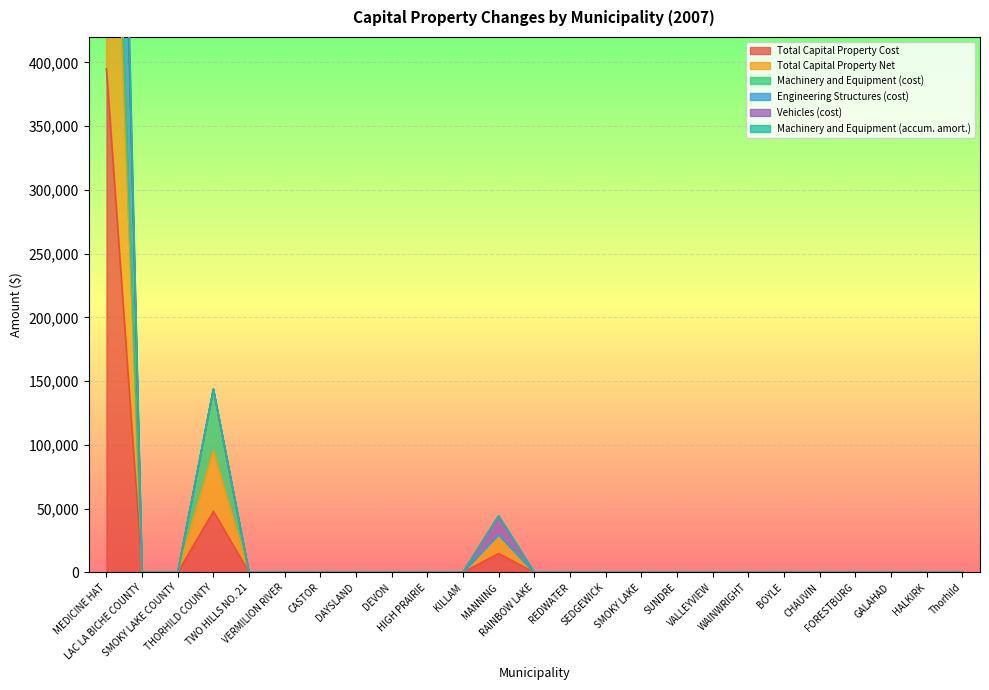

What position from the left is FORESTBURG?

22